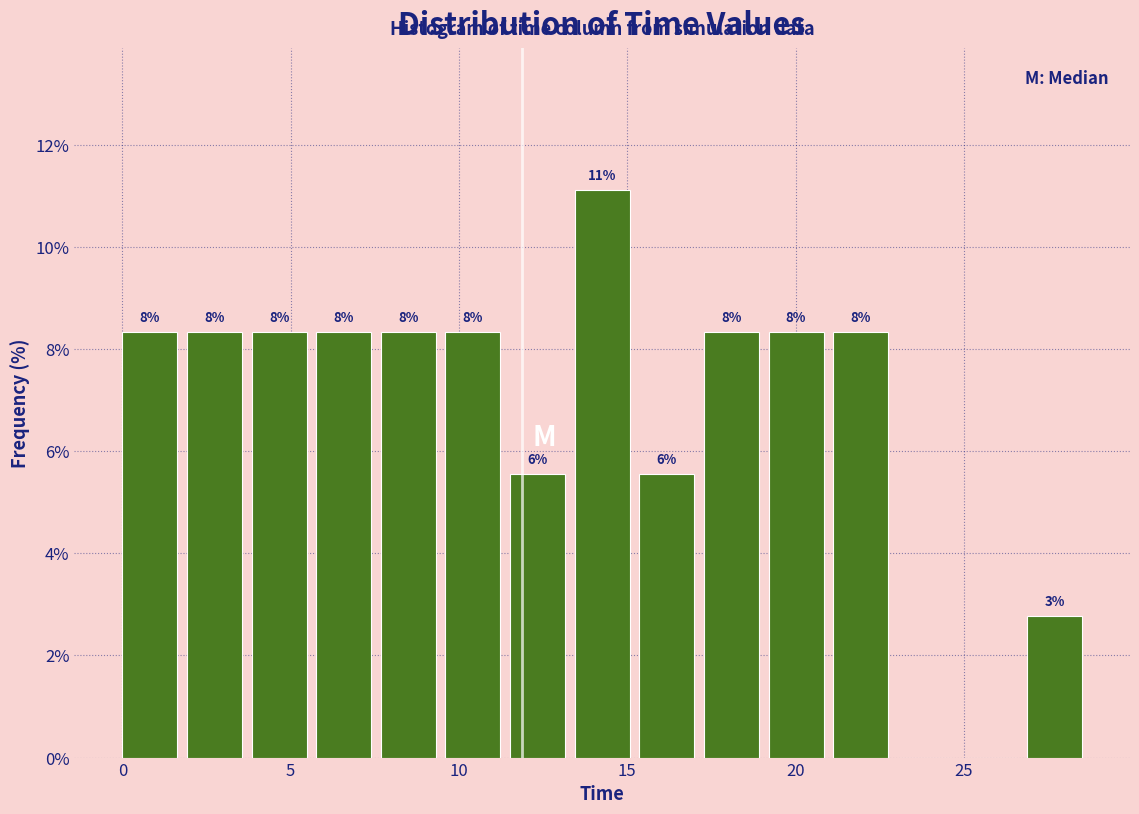

Read against the x-axis, roughly where is the centre of the tallest bar?

14.5